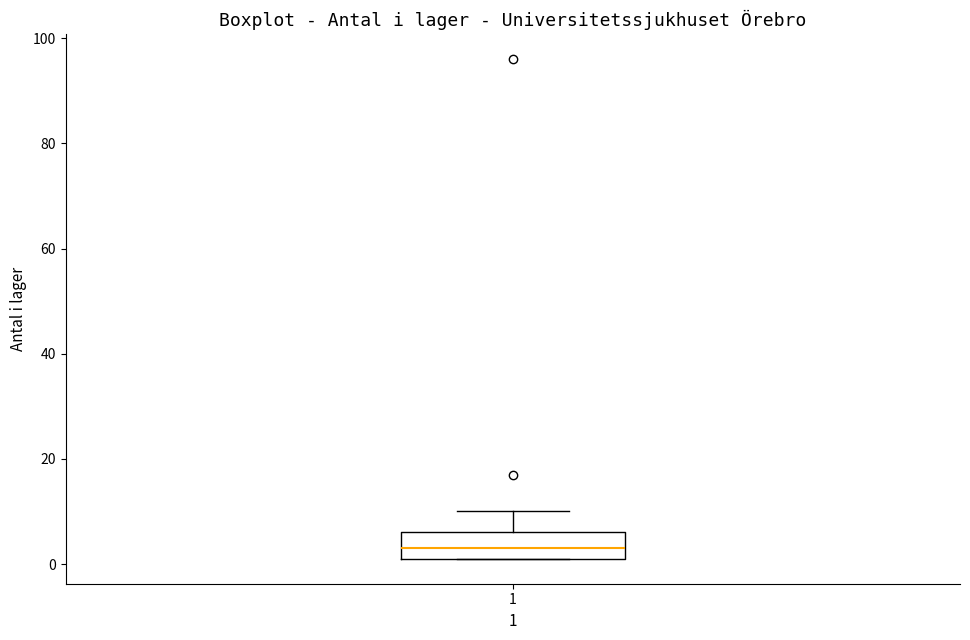

Transcribe this box plot: give where the median line is, the range the box spans, and where the two whiskers end, as read against the y-axis. The values are not printed on the chart, so give them approximately, as read against the axis.

median 4, box 2 to 6, whiskers 2 to 10